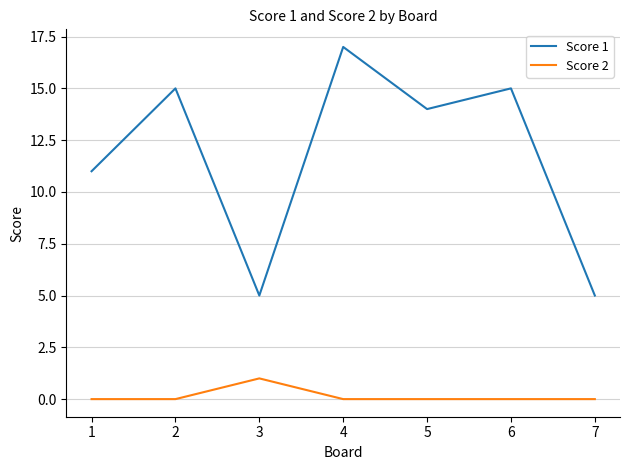

At which label does Score 2 reach its peak?

3